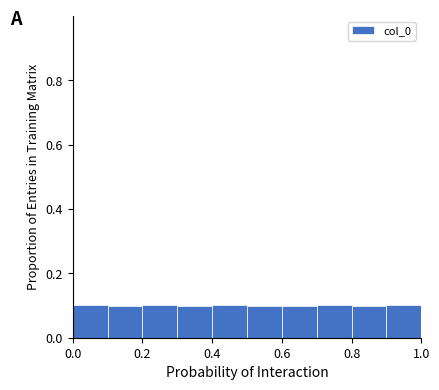

Reading left to right, transcribe this chart: for each bar, give the range it covers on the x-axis and its height. The values are not printed on the chart, so give them approximately, as read against the axis.

0.0 to 0.1: 0.1
0.1 to 0.2: 0.1
0.2 to 0.3: 0.1
0.3 to 0.4: 0.1
0.4 to 0.5: 0.1
0.5 to 0.6: 0.1
0.6 to 0.7: 0.1
0.7 to 0.8: 0.1
0.8 to 0.9: 0.1
0.9 to 1.0: 0.1